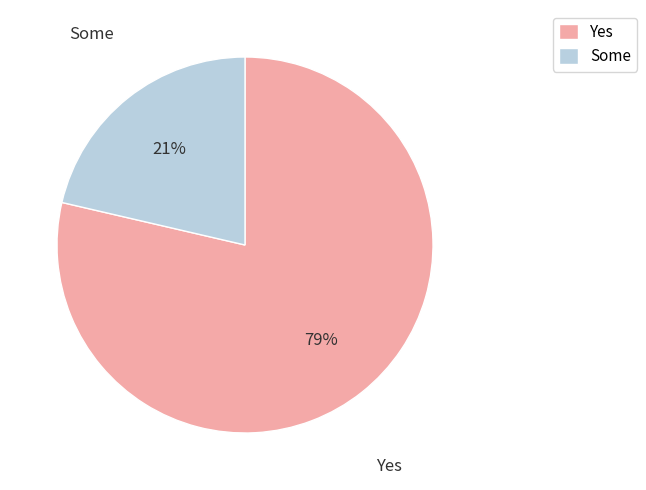

To the nearest percent, what portion does Yes represent?

79%